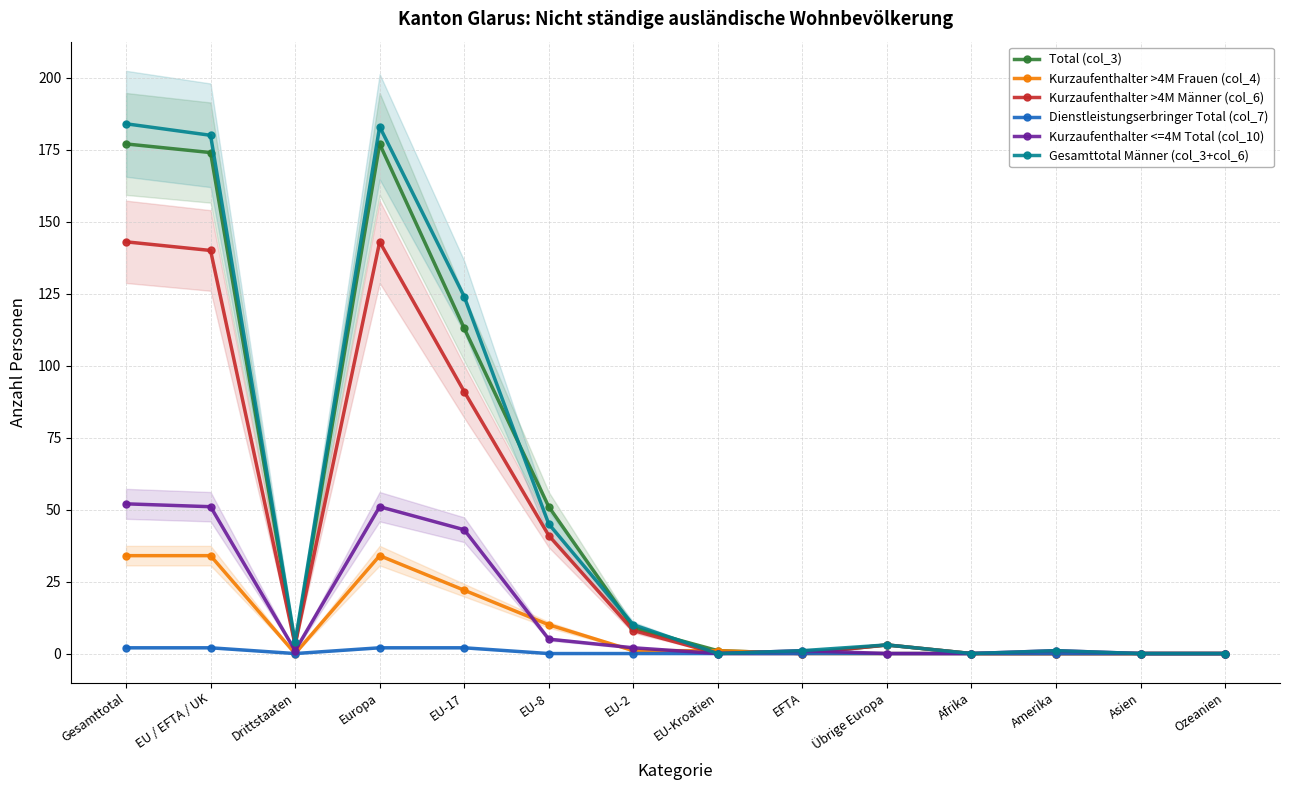

True or false: Gesamttotal Männer (col_3+col_6) and Kurzaufenthalter >4M Männer (col_6) intersect in this chart.

False